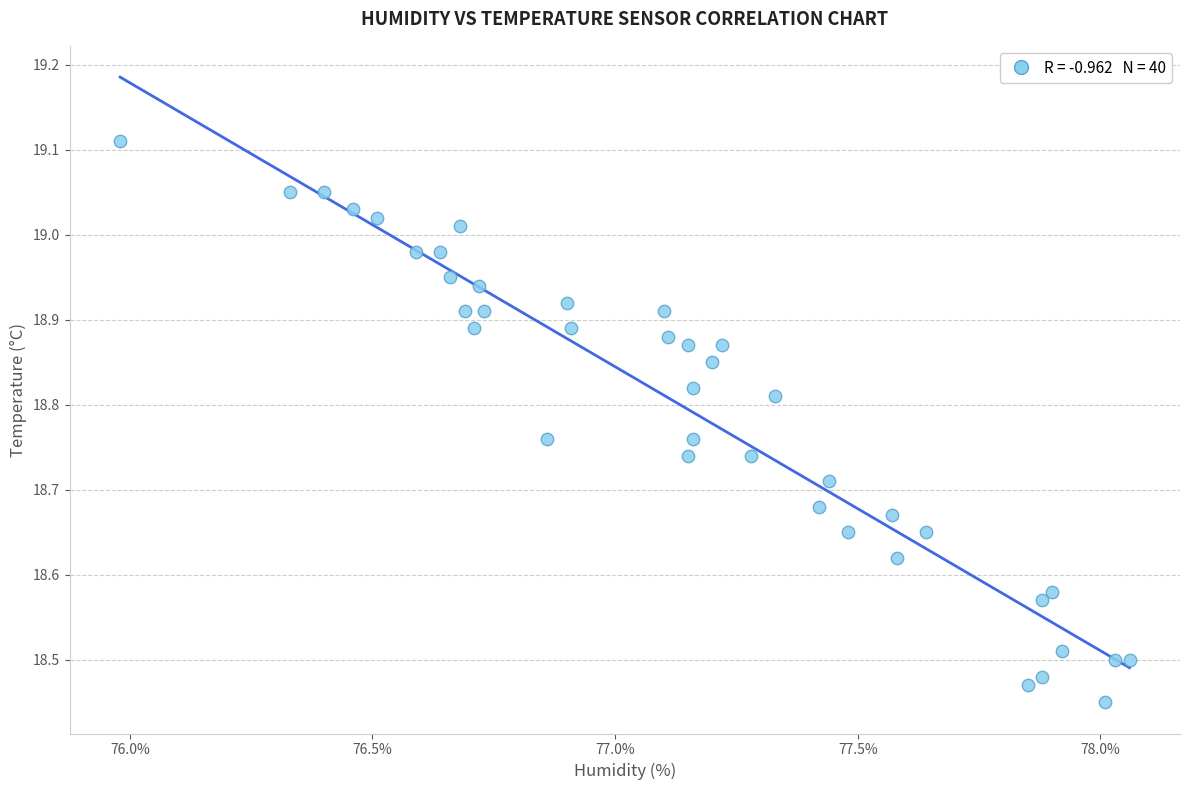

What is the range of Y values (max minus min)?

0.7